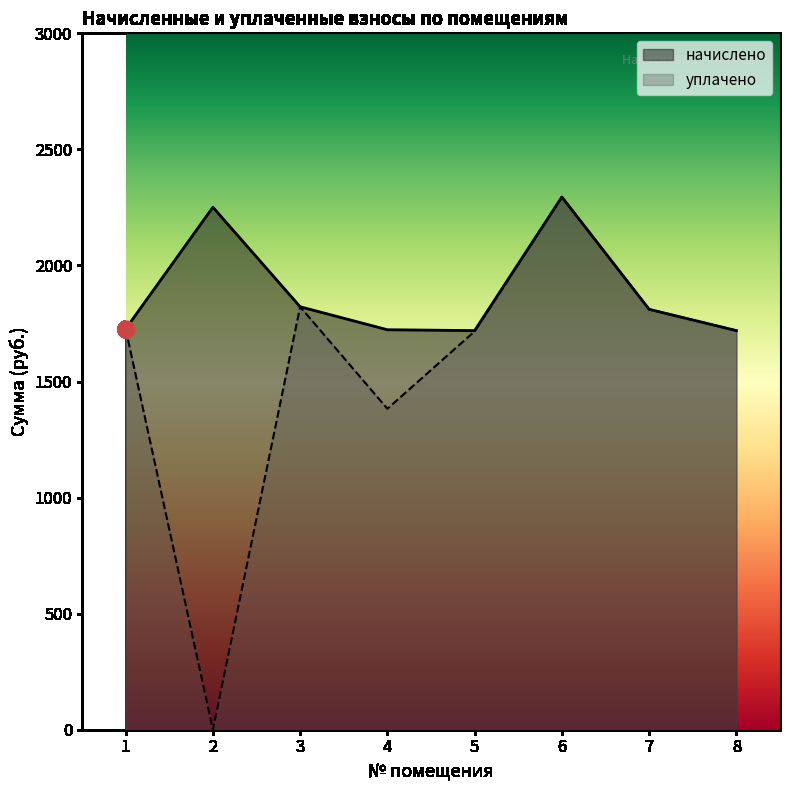

The value of уплачено at 4 is 2040.6. True or false?

False